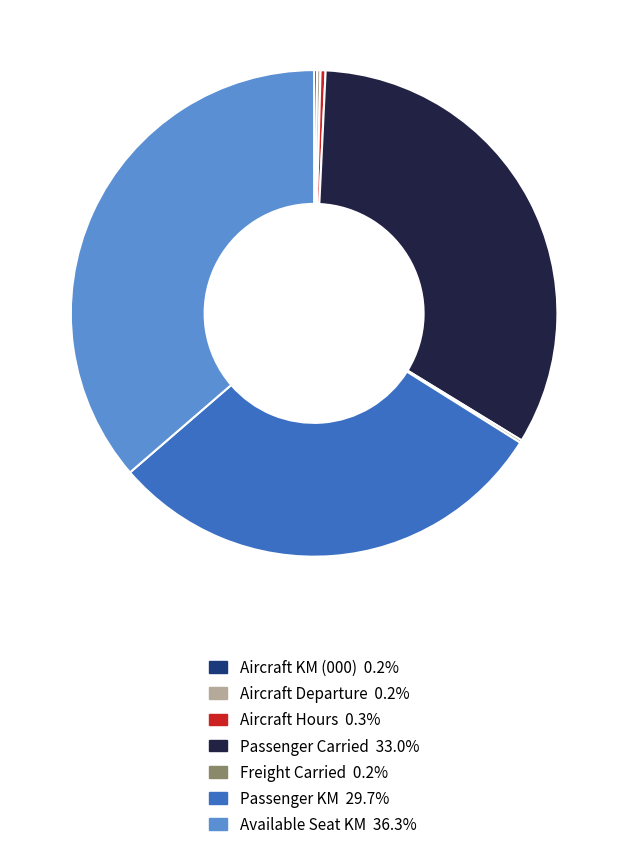

Does Passenger Carried represent more than half of the total?

No